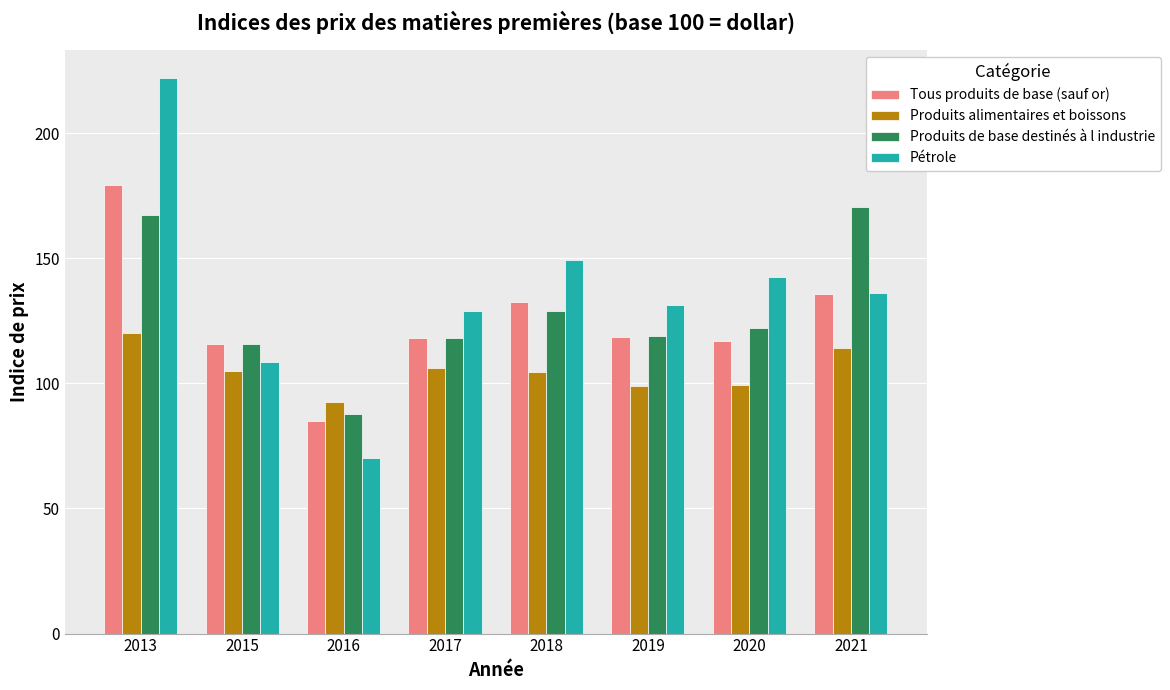

How many bars are there in total?

32